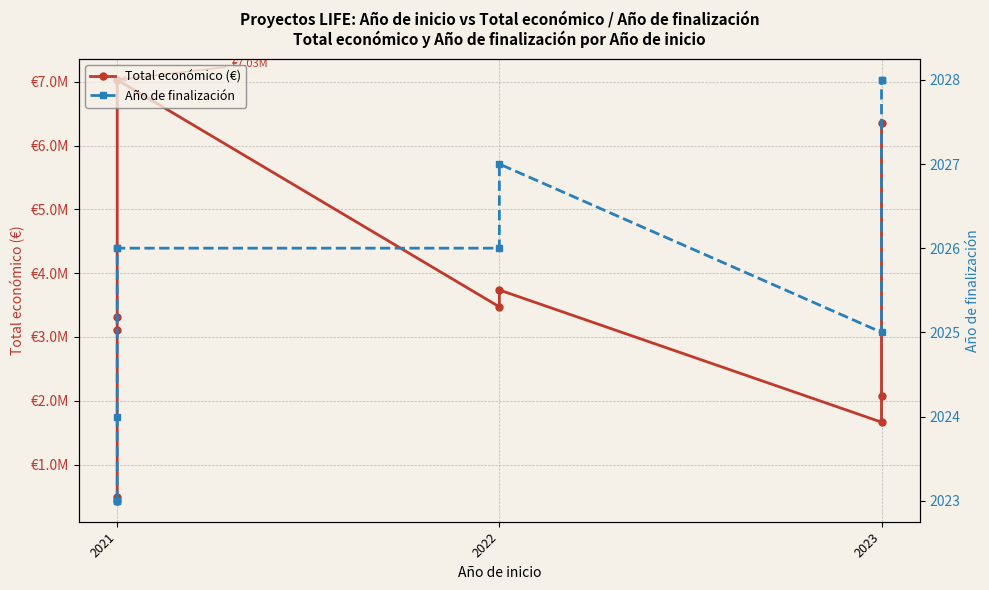

Does the chart have visible grid lines?

Yes